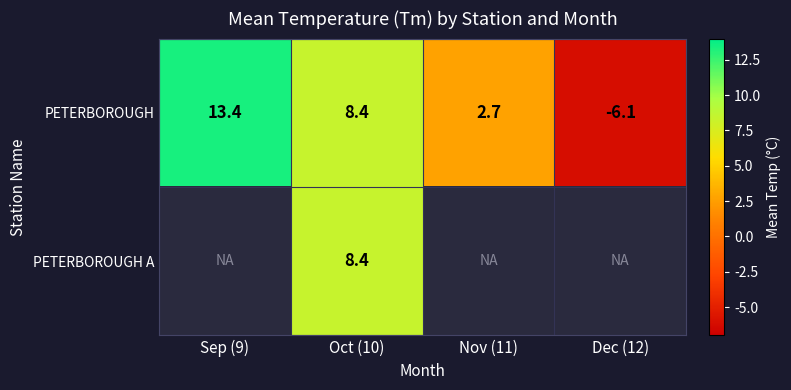

At which label is PETERBOROUGH closest to 3?

Nov (11)